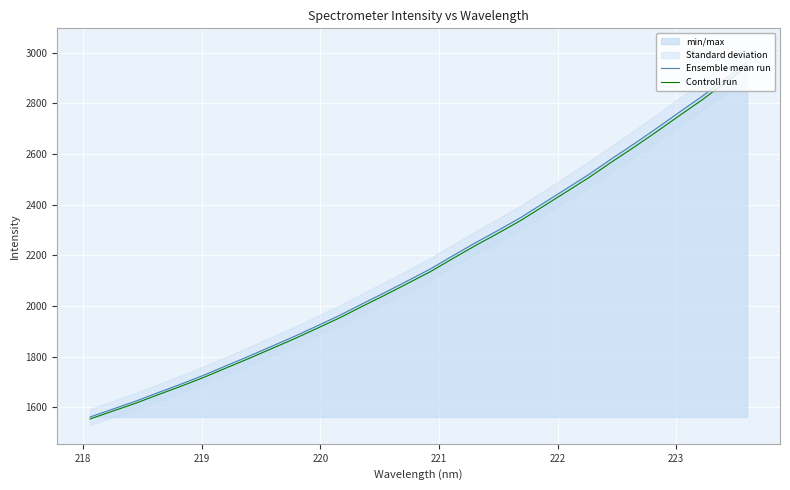

What is the value of the Controll run point at the 13th from the left?

1998.6